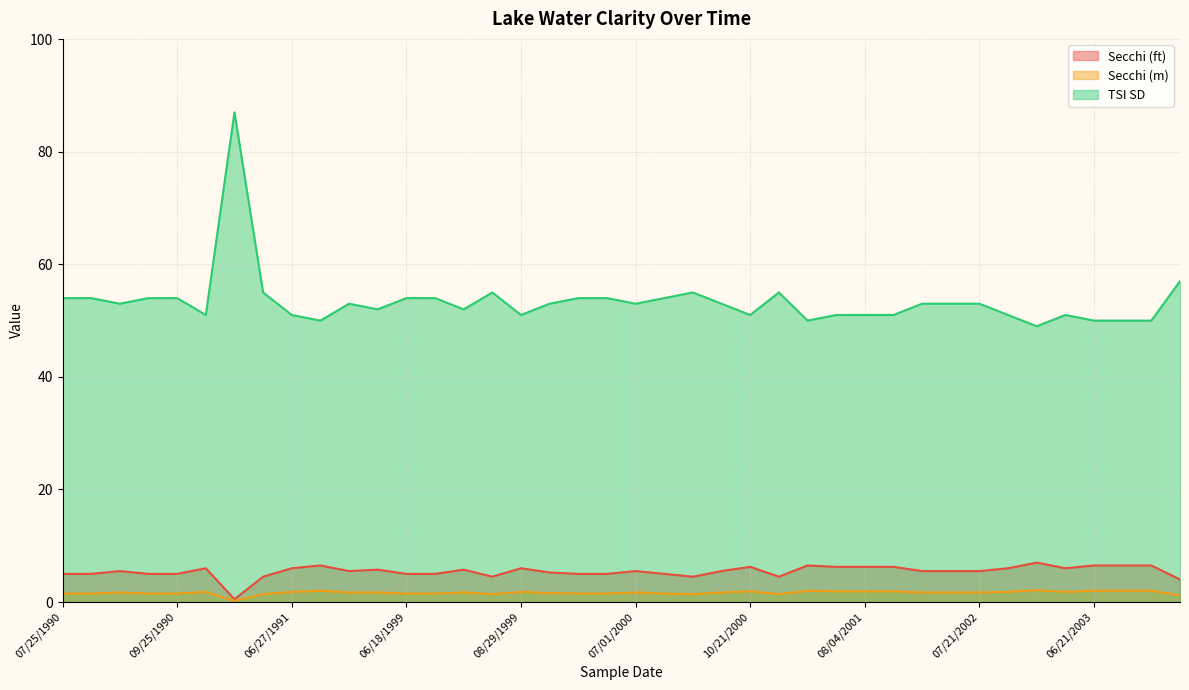

How many categories are shown in the chart?

40